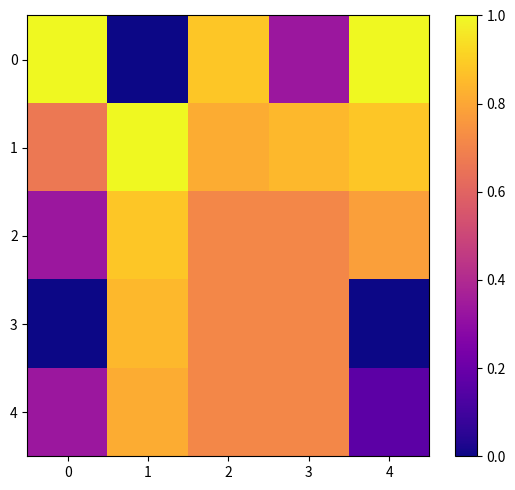

What is the difference between the highest and lowest values at 0?

1.0